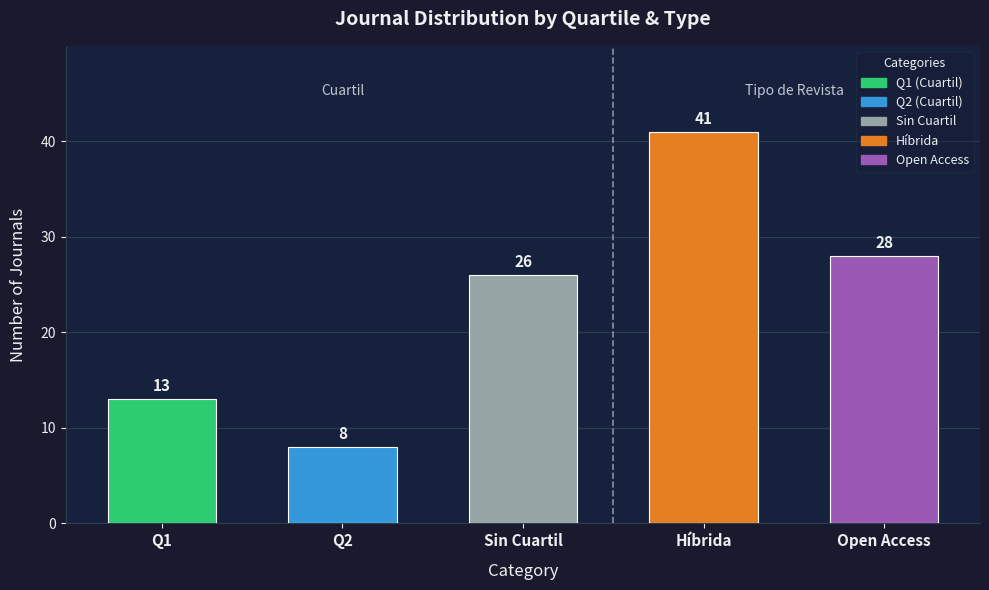

Which has a higher value, Open Access or Híbrida?

Híbrida